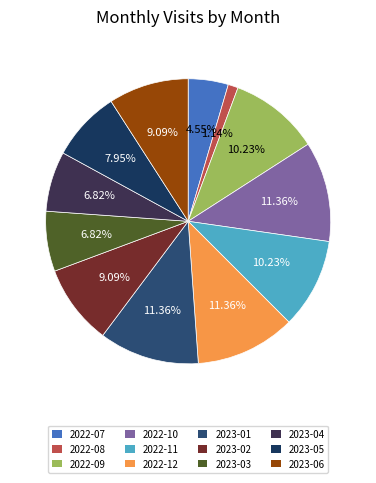

How many segments does this pie chart have?

12